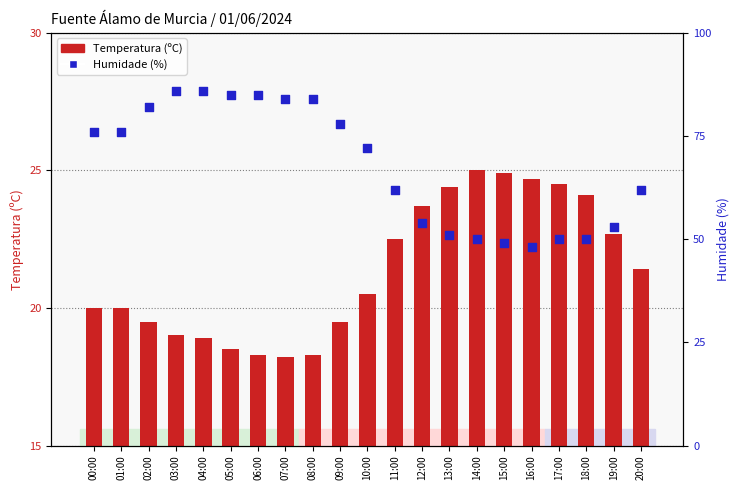

At how many categories does at least one series exceed 84?

4